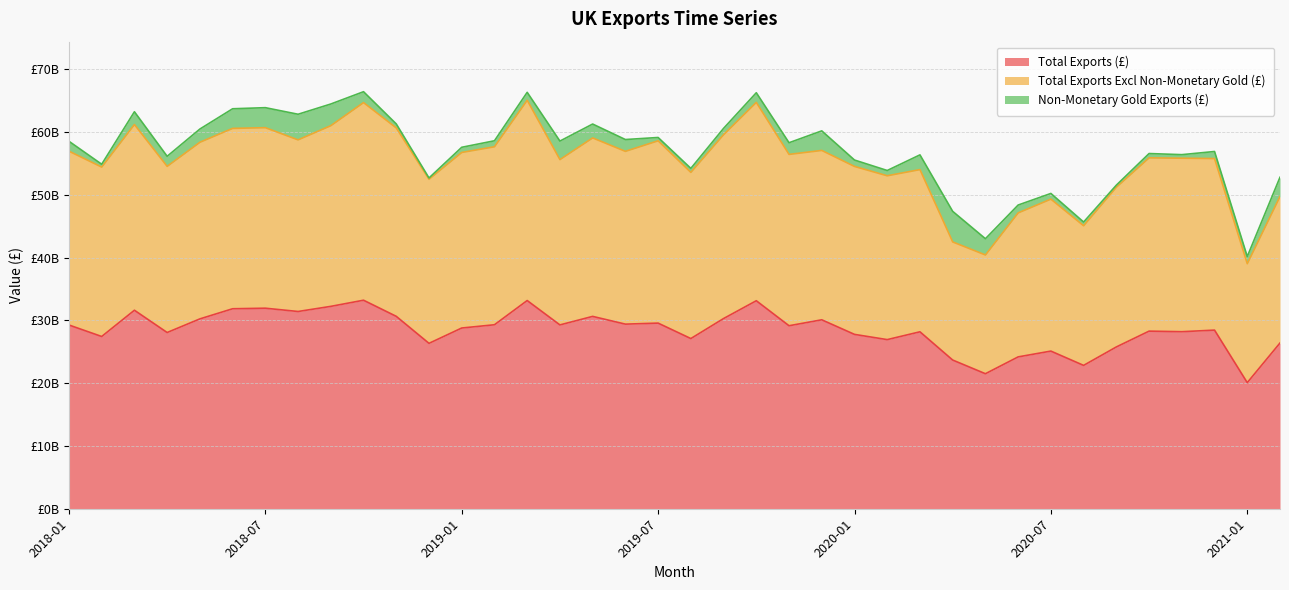

At which category is the sum across all series the highest?

2019-03